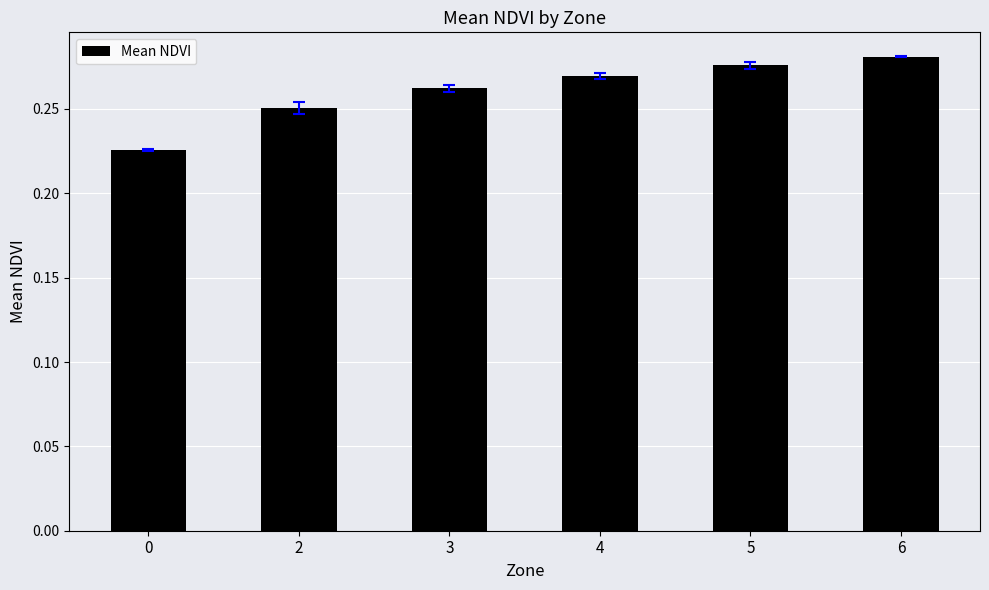

Count the values in the range 0 to 1.

6